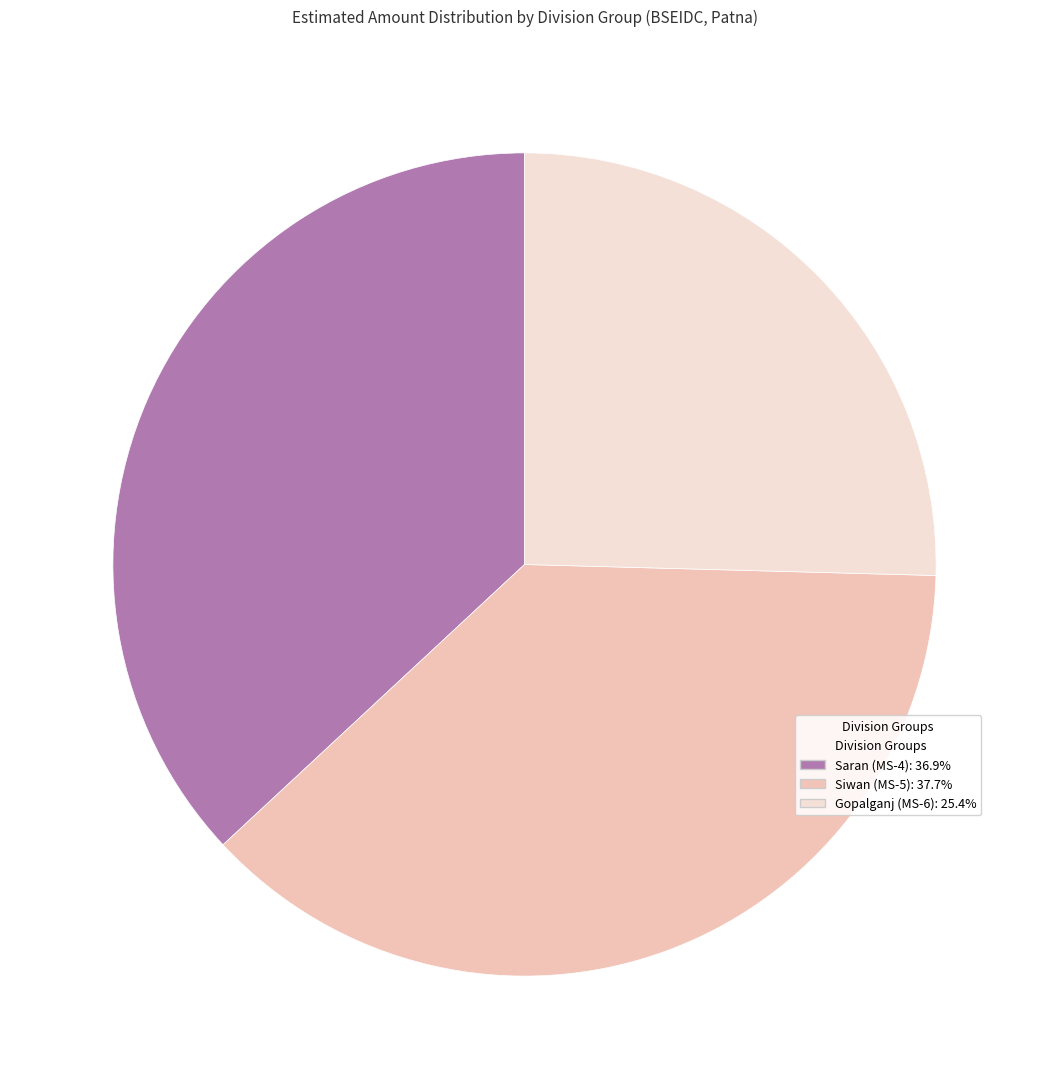

How many segments does this pie chart have?

3